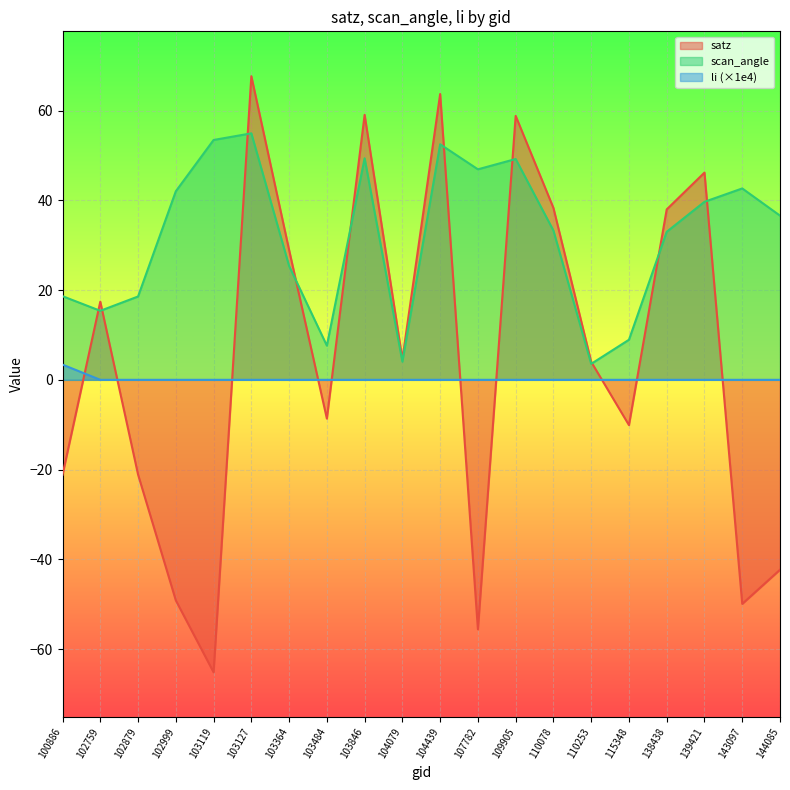

Reading left to right, list all the values displayed in this chart.

satz: 100886=-21.2	102759=17.4	102879=-21.1	102999=-49.1	103119=-65.2	103127=67.7	103364=28.9	103484=-8.6	103846=59.0	104079=4.6	104439=63.7	107782=-55.6	109905=58.8	110078=38.3	110253=4.0	115348=-10.1	138438=38.0	139421=46.2	143097=-49.9	144085=-42.3
scan_angle: 100886=18.6	102759=15.4	102879=18.6	102999=42.0	103119=53.5	103127=54.9	103364=25.4	103484=7.6	103846=49.4	104079=4.0	104439=52.5	107782=46.9	109905=49.2	110078=33.3	110253=3.6	115348=8.9	138438=33.0	139421=39.7	143097=42.6	144085=36.6
li: 100886=3.4	102759=0.0	102879=0.0	102999=0.0	103119=0.0	103127=0.0	103364=0.0	103484=0.0	103846=0.0	104079=0.0	104439=0.0	107782=0.0	109905=0.0	110078=0.0	110253=0.0	115348=0.0	138438=0.0	139421=0.0	143097=0.0	144085=0.0